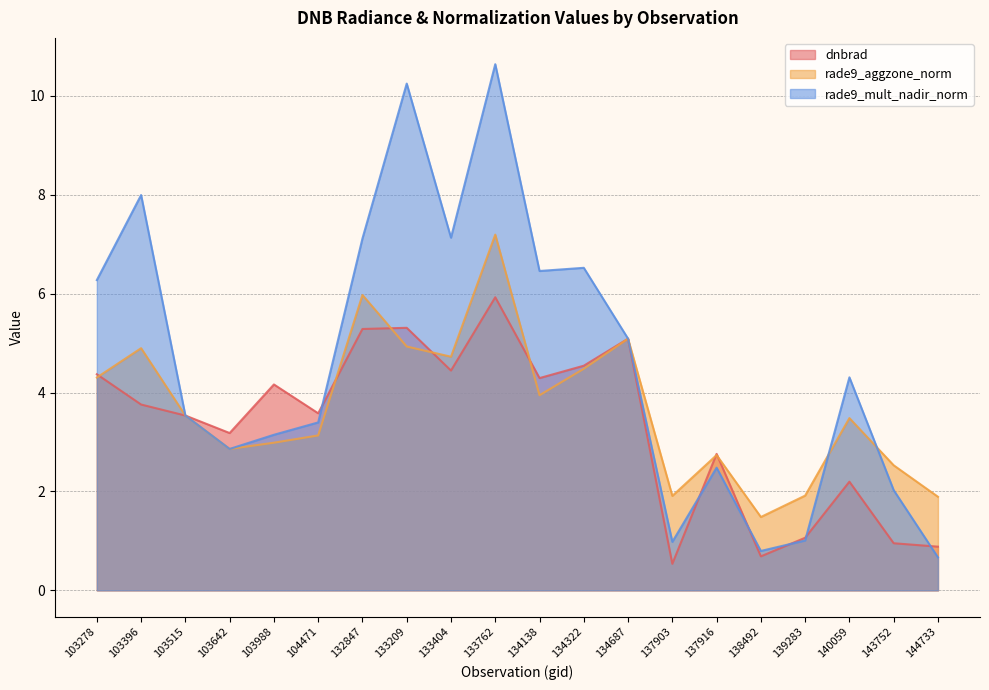

What is the value of the rade9_aggzone_norm point at the 19th from the left?

2.5